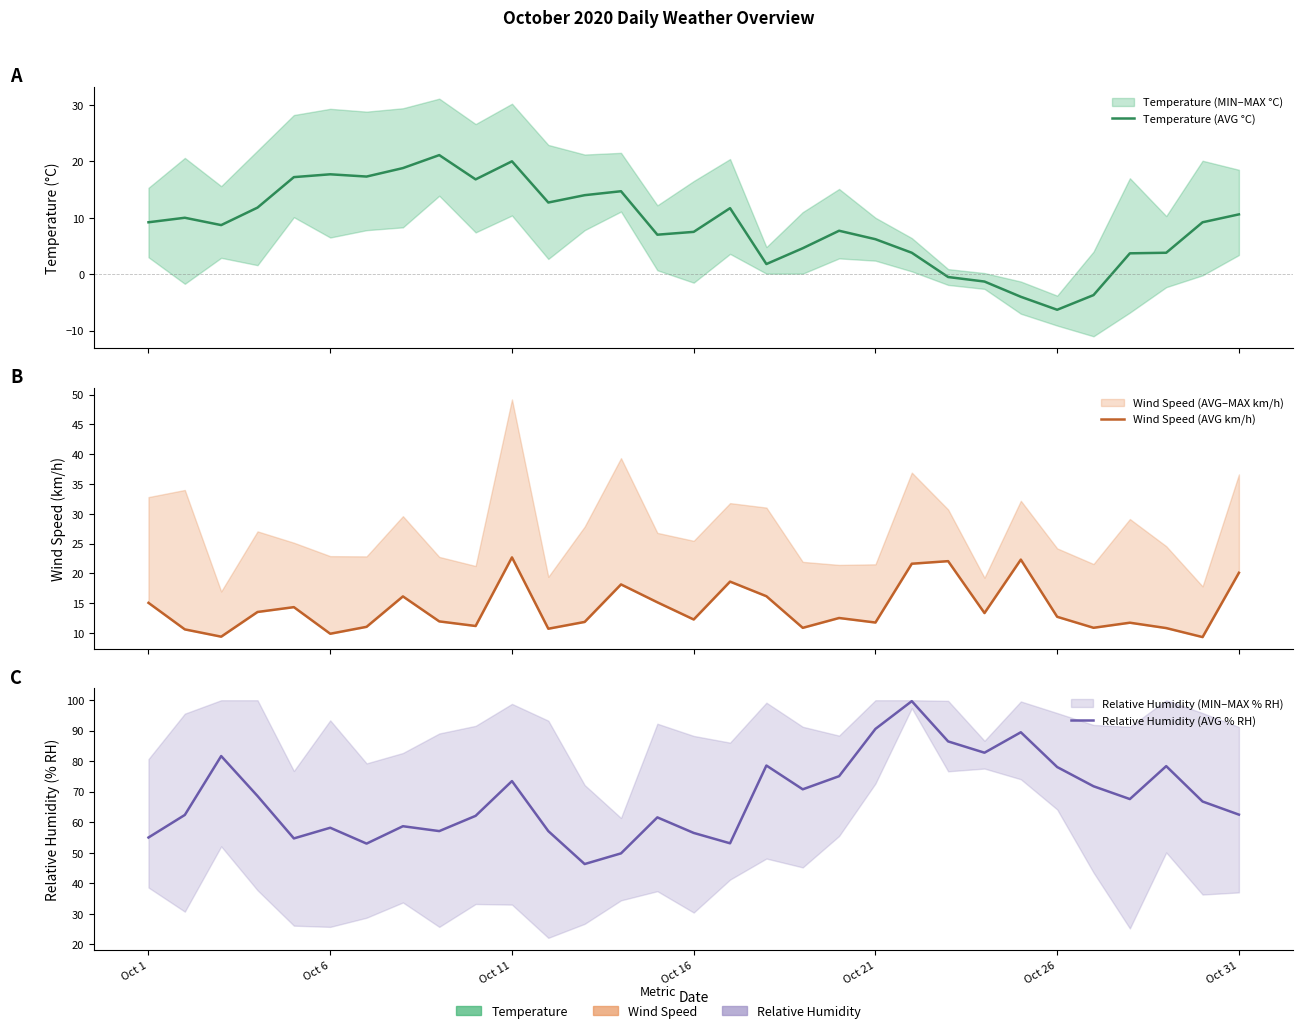

Does the chart have visible grid lines?

No